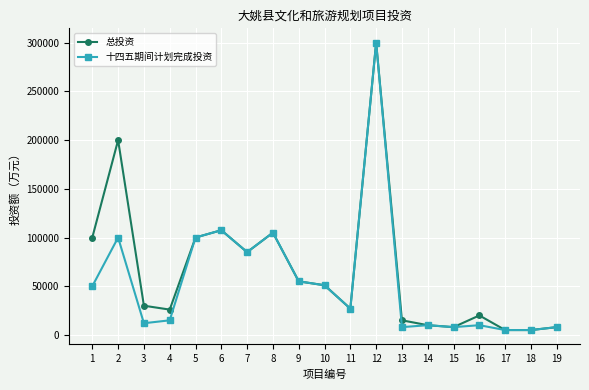

At which category is the sum across all series the highest?

12